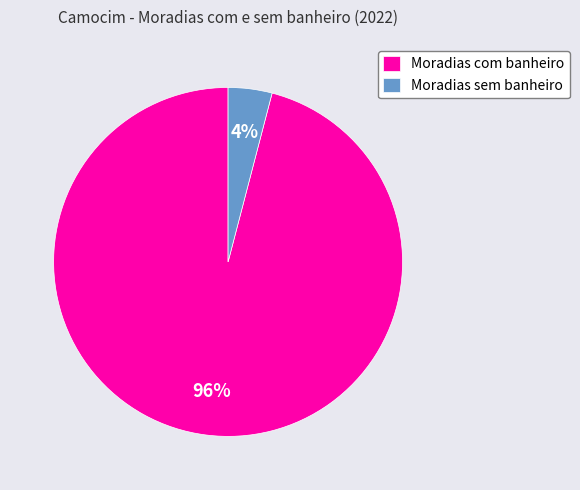

How many slices are in this pie chart?

2